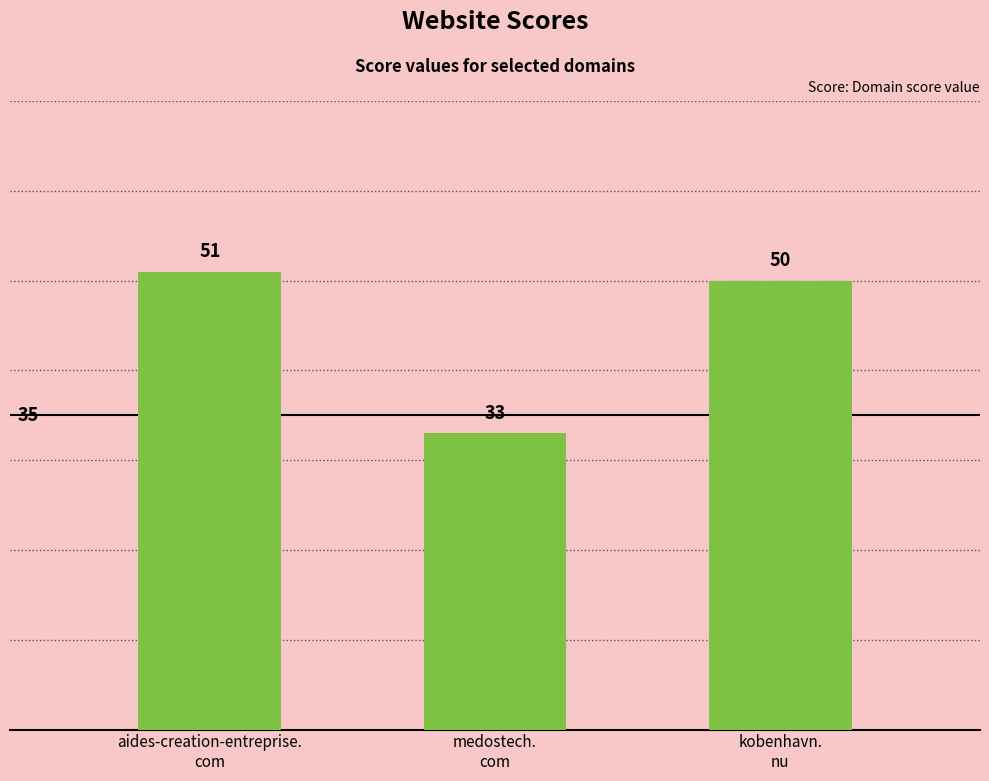

List the labels in order of value, smallest first.

medostech.
com, kobenhavn.
nu, aides-creation-entreprise.
com